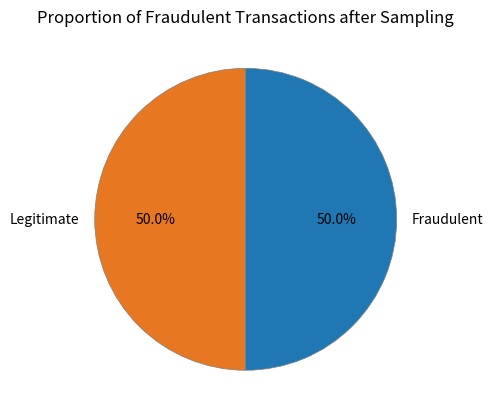

How many segments does this pie chart have?

2